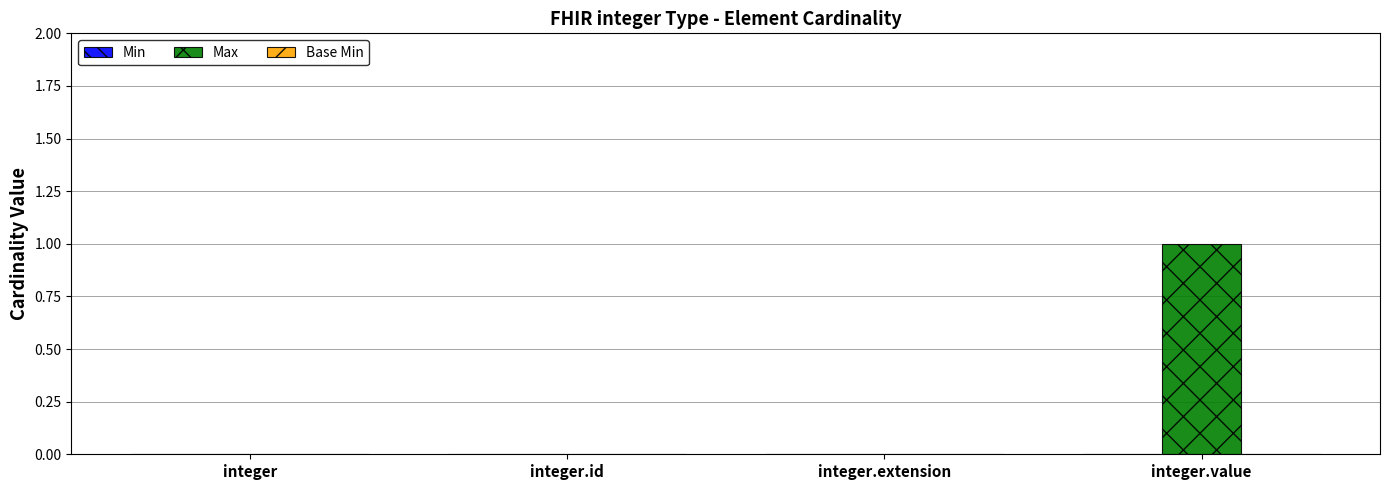

Are the bars grouped side by side (vs. stacked)?

No